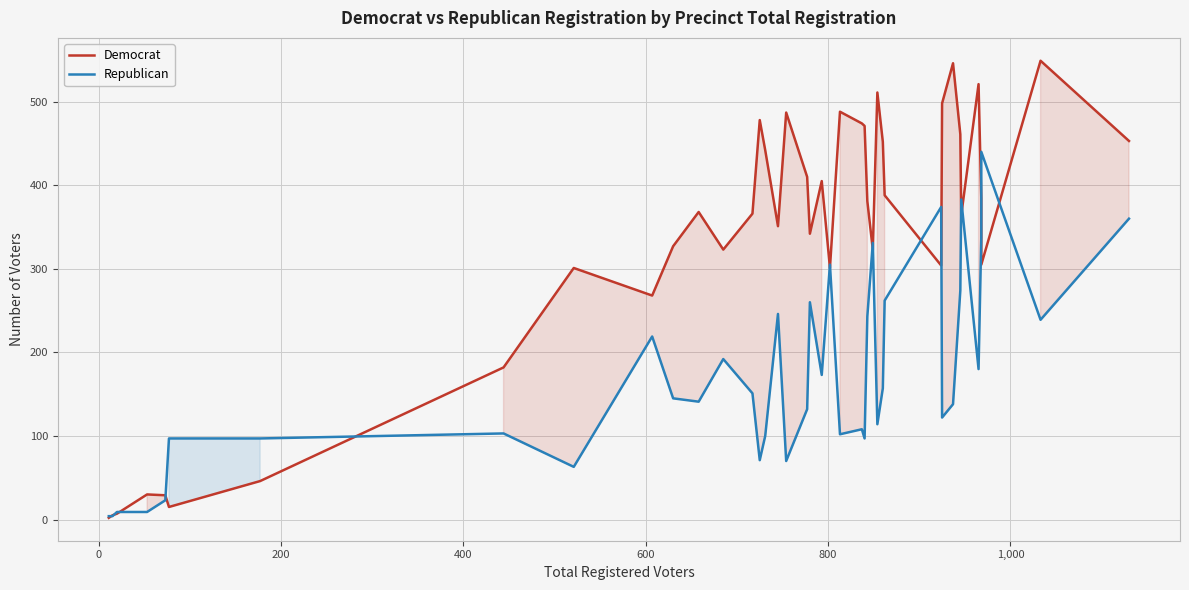

The Republican series shows 23 at 15. True or false?

False